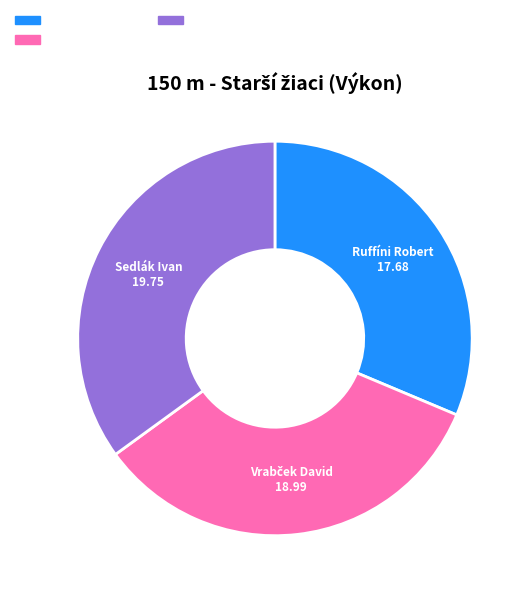

Which category has the smallest portion of the pie?

Ruffíni Robert